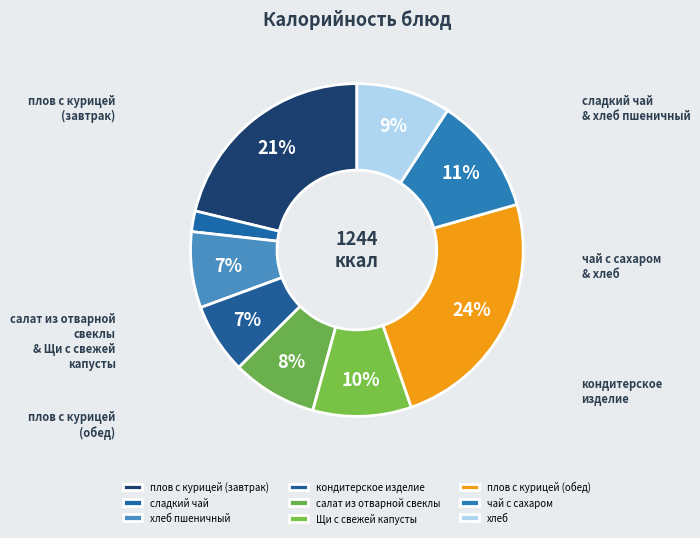

To the nearest percent, what is the difference between the largest and smallest slice percentages?

22%